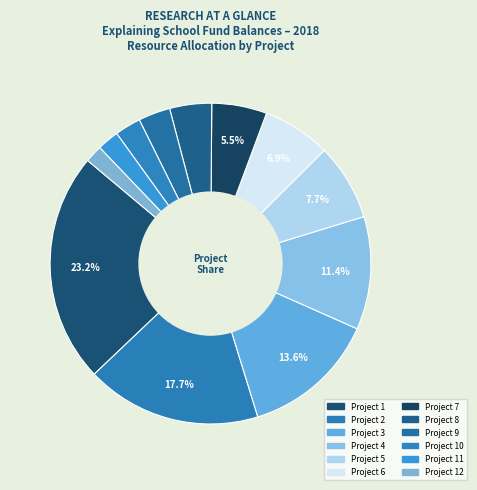

How many slices are in this pie chart?

12